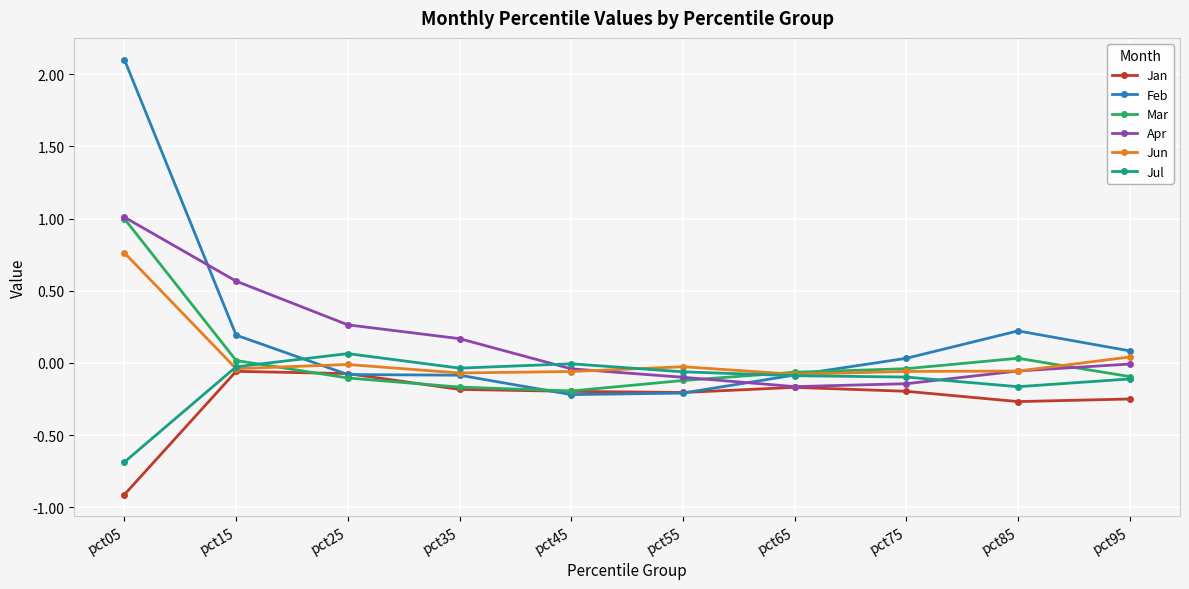

How many data points in Mar are less than 0?

7